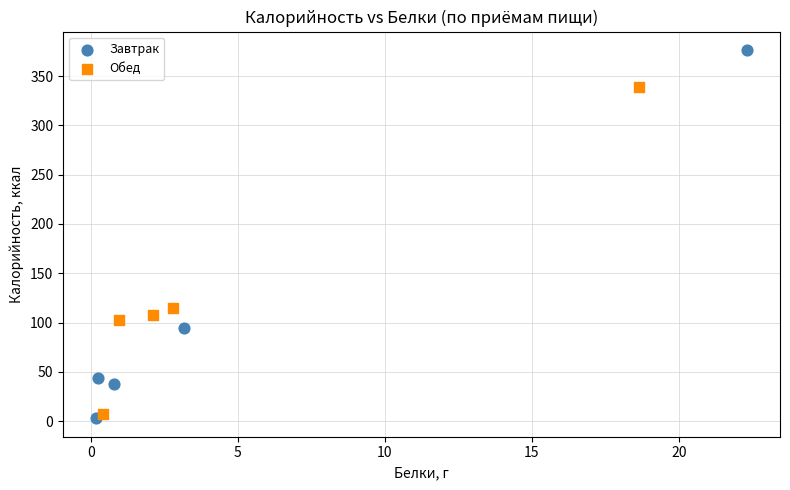

Which series reaches the maximum Y coordinate?

Завтрак